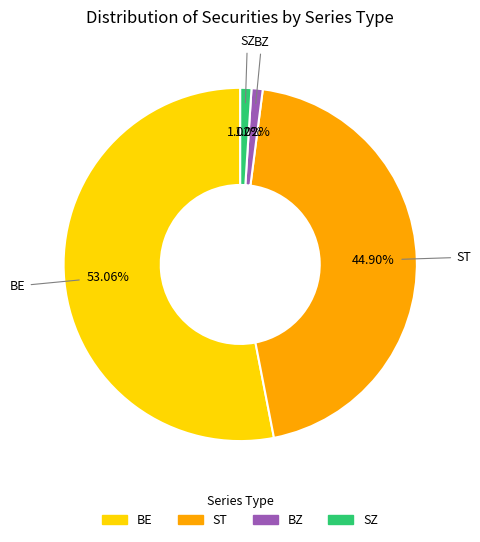

To the nearest percent, what portion does ST represent?

45%